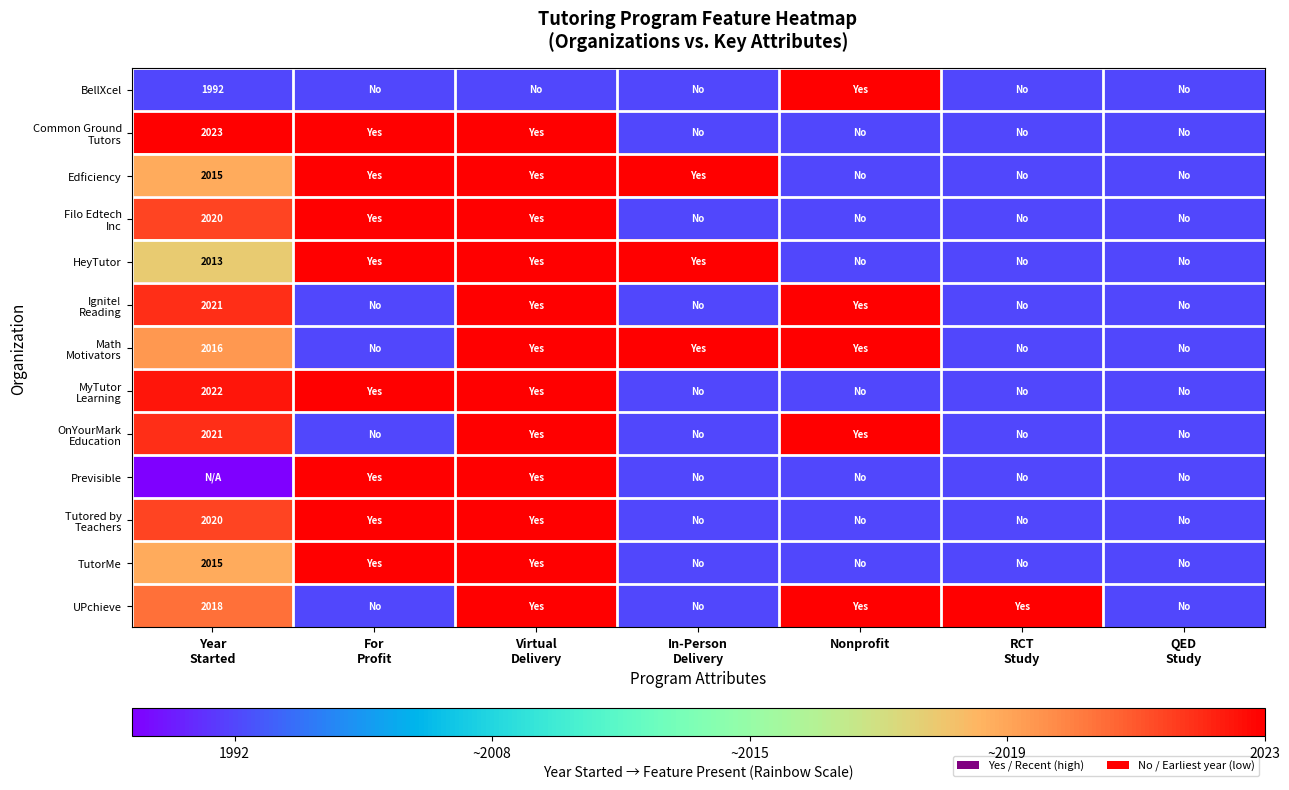

What is the total value across all series at In-Person
Delivery?

3.0